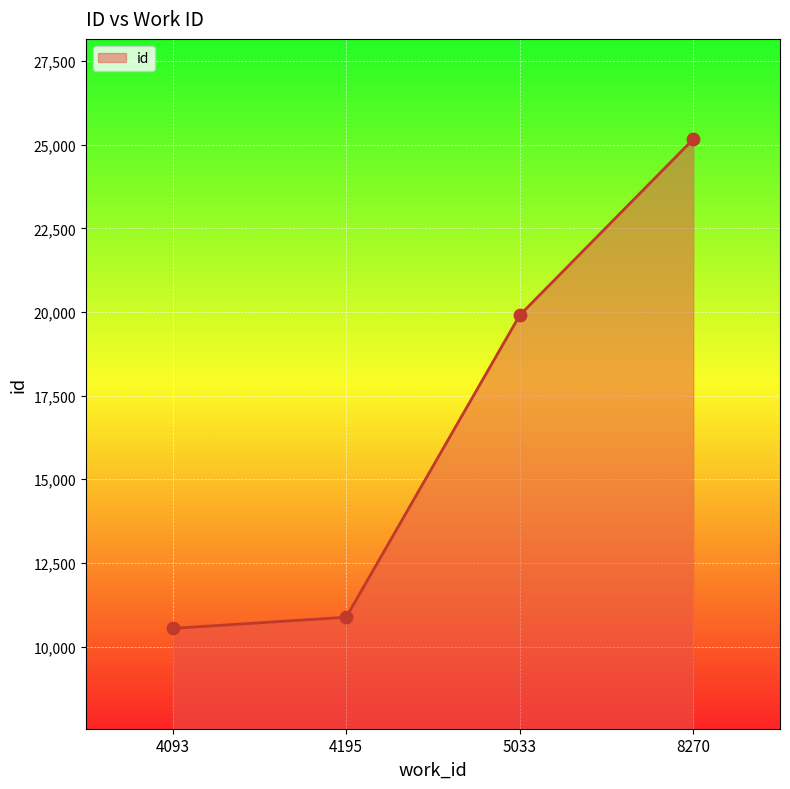

What is the change in value from 4093 to 4195?

+333